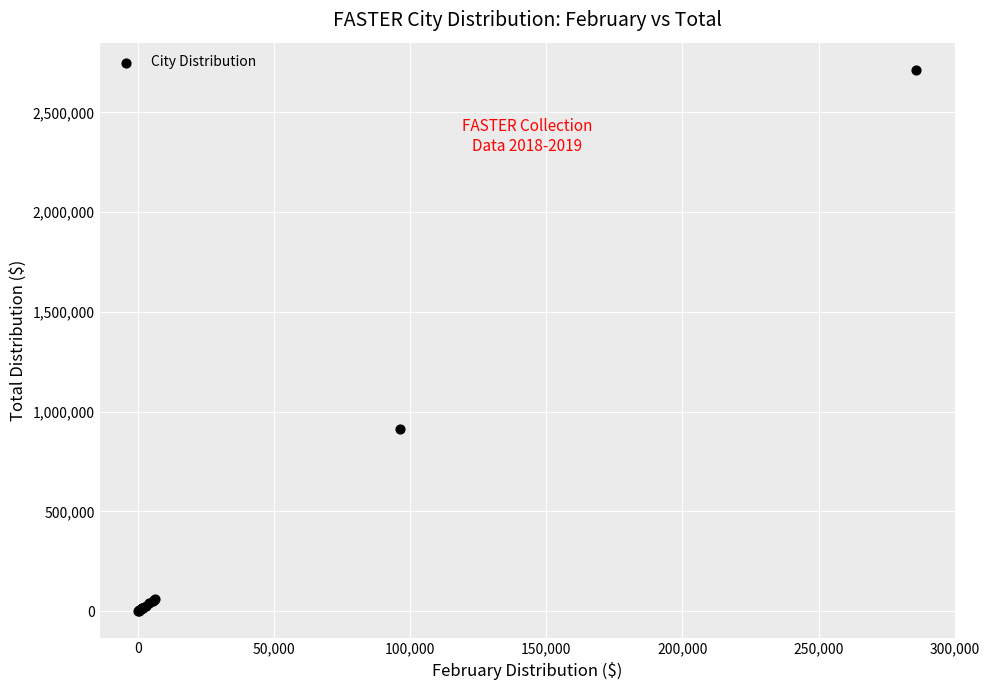

What Y value in the scatter plot is closest to 1358209?

913931.4